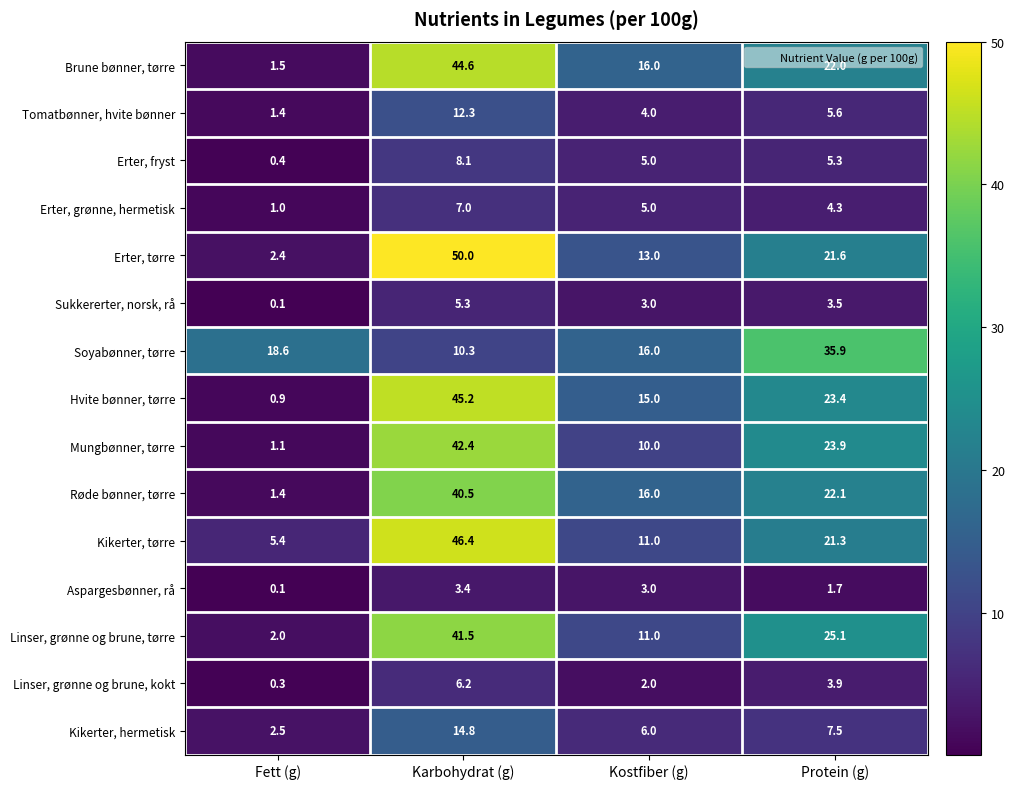

At which label is Erter, grønne, hermetisk closest to 4?

Protein (g)